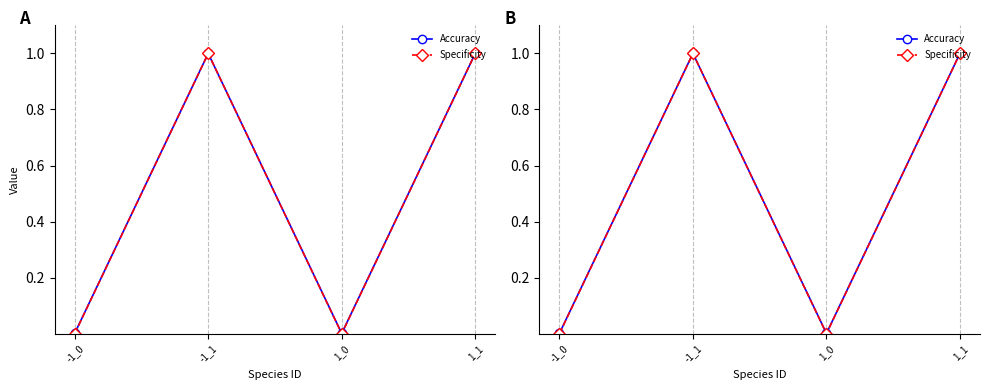

Reading left to right, what are all the values shown in this chart?

Accuracy: -1_0=0.0	-1_1=1.0	1_0=0.0	1_1=1.0
Specificity: -1_0=0.0	-1_1=1.0	1_0=0.0	1_1=1.0